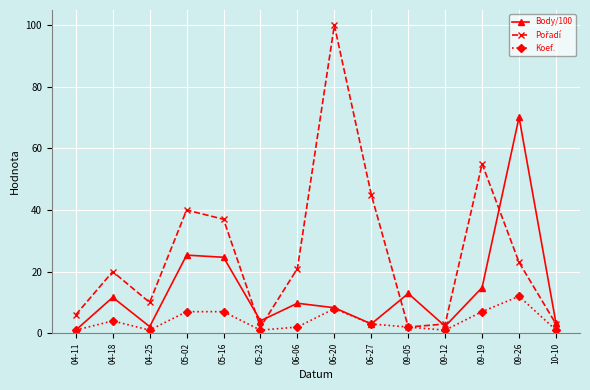

What is the difference between the highest and lowest values at 06-27?

42.0